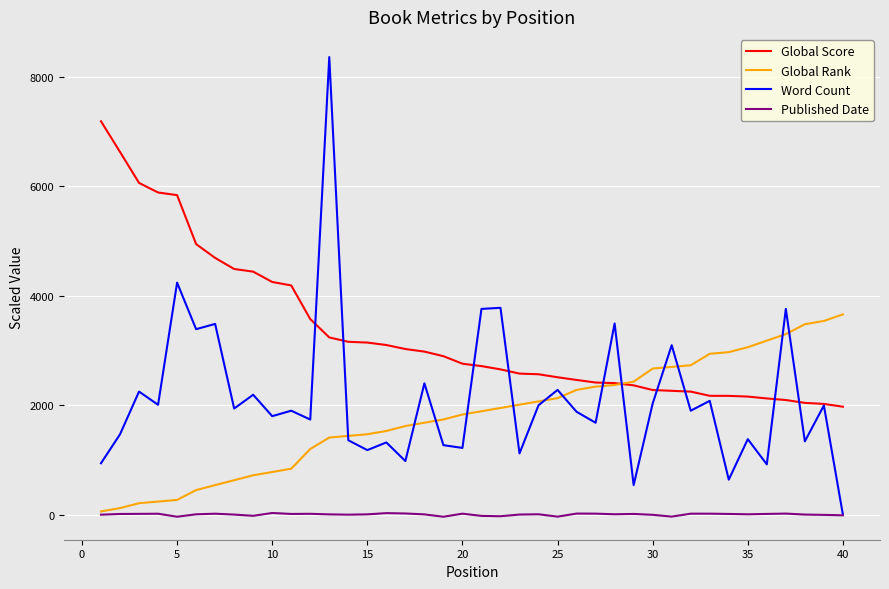

Does the chart display data point markers on the line(s)?

No